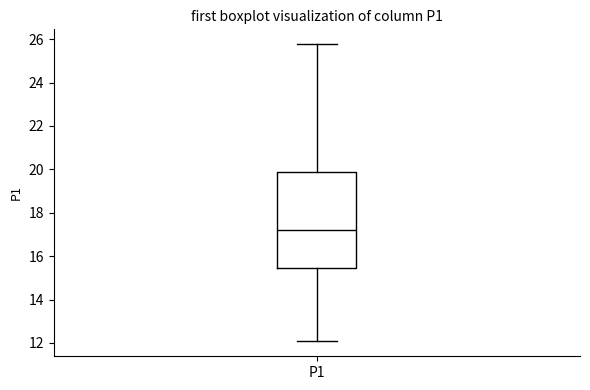

Transcribe this box plot: give where the median line is, the range the box spans, and where the two whiskers end, as read against the y-axis. The values are not printed on the chart, so give them approximately, as read against the axis.

median 17.2, box 15.4 to 19.8, whiskers 12.0 to 25.8